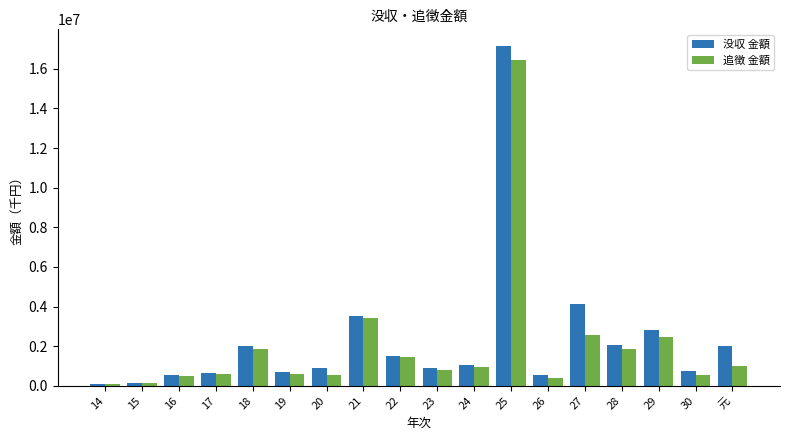

Is it true that 没収 金額 equals 3331077 at 元?

False